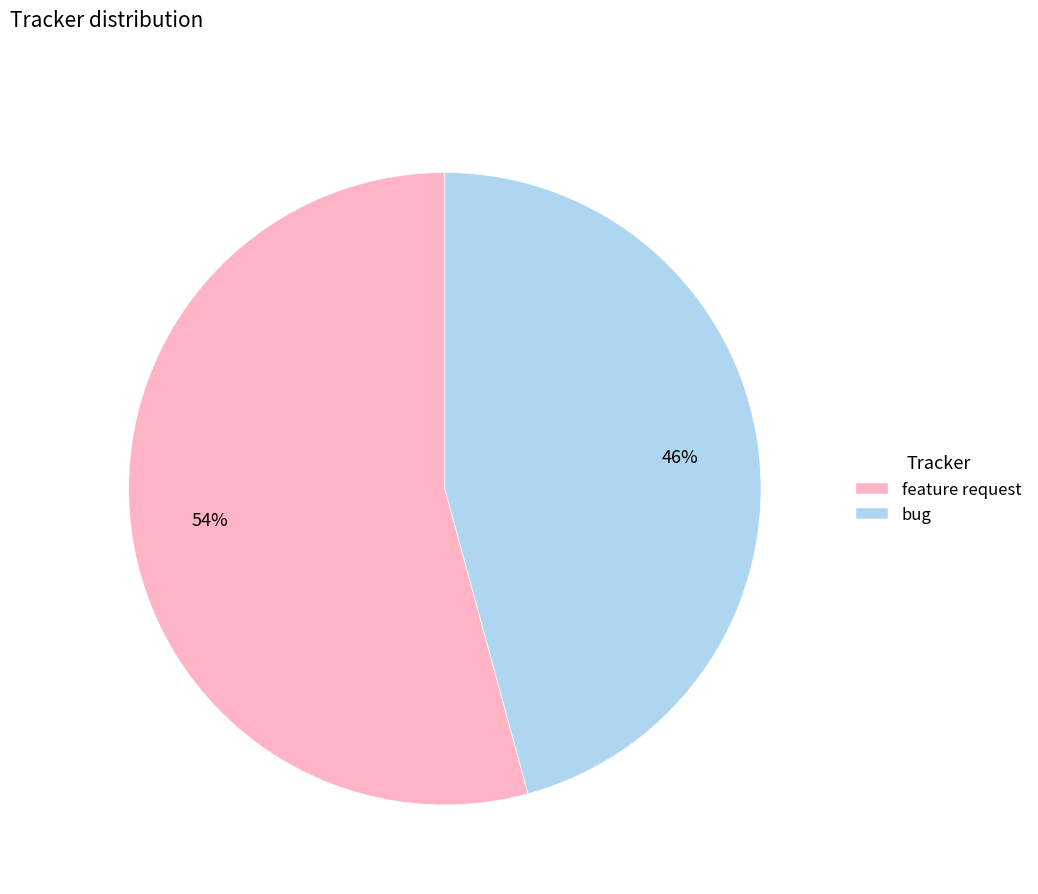

Is it true that bug is 37% of the pie?

False